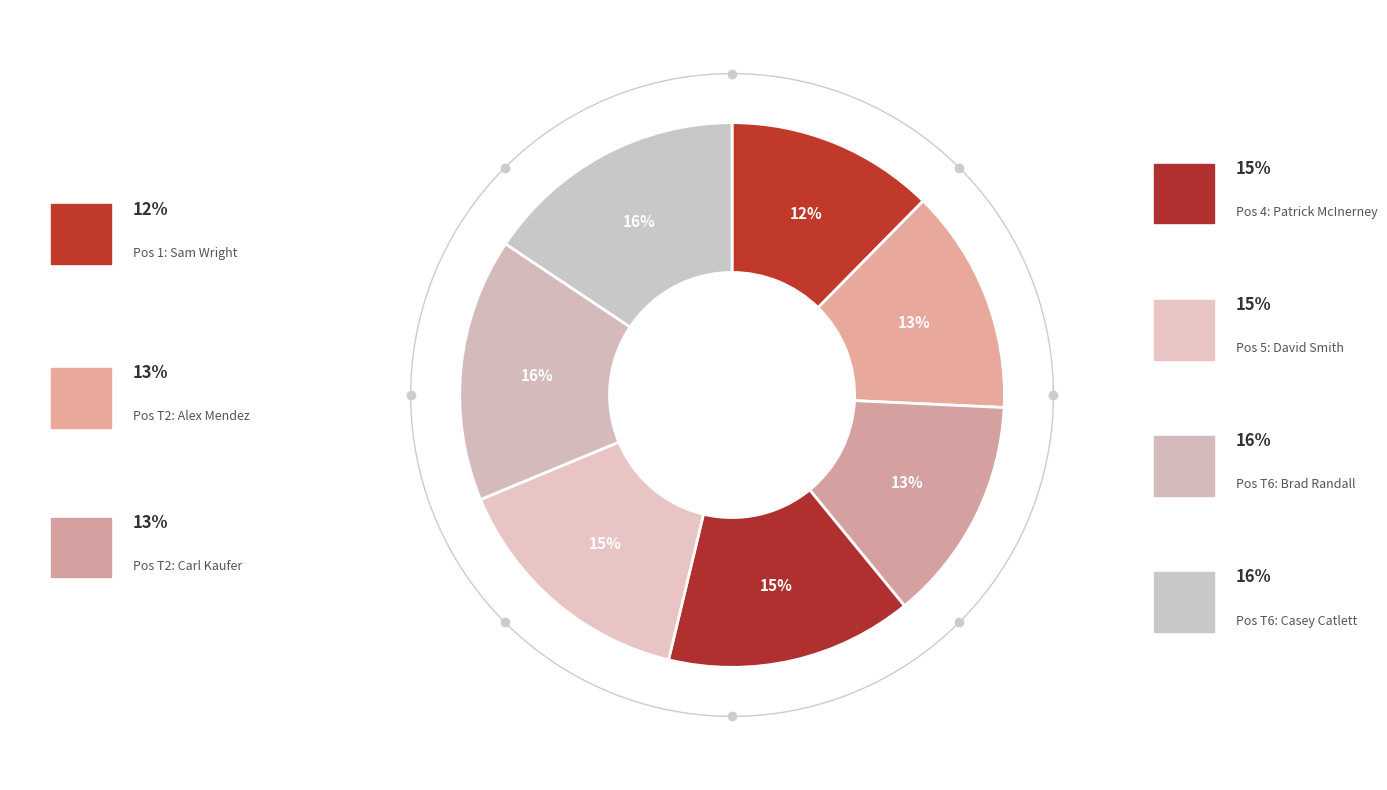

To the nearest percent, what is the average slice percentage?

14%